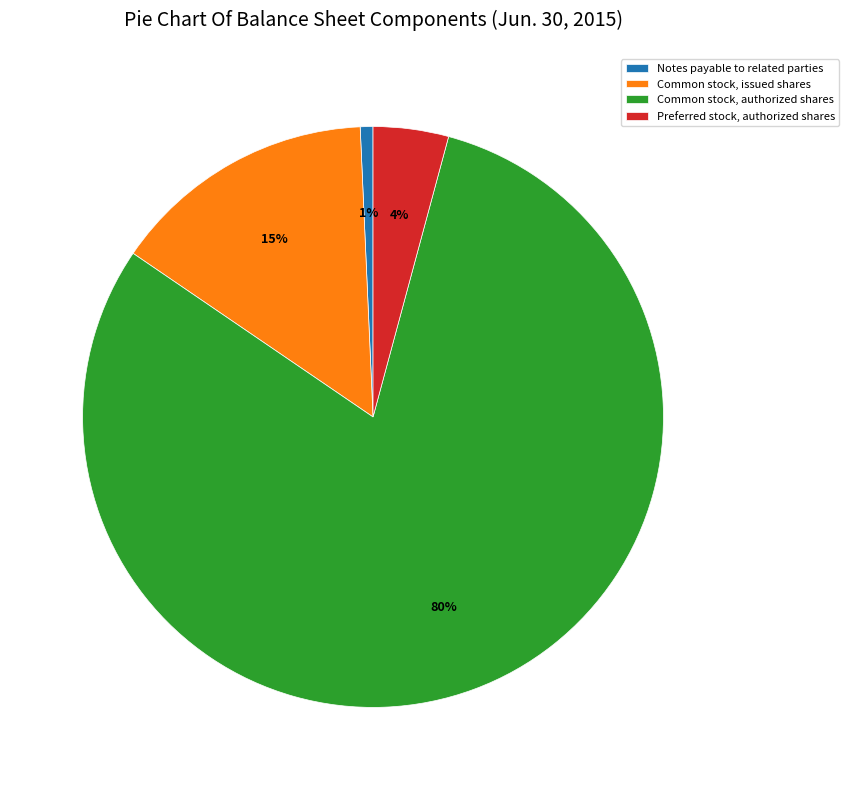

Rank the categories by value from highest to lowest.

Common stock, authorized shares, Common stock, issued shares, Preferred stock, authorized shares, Notes payable to related parties